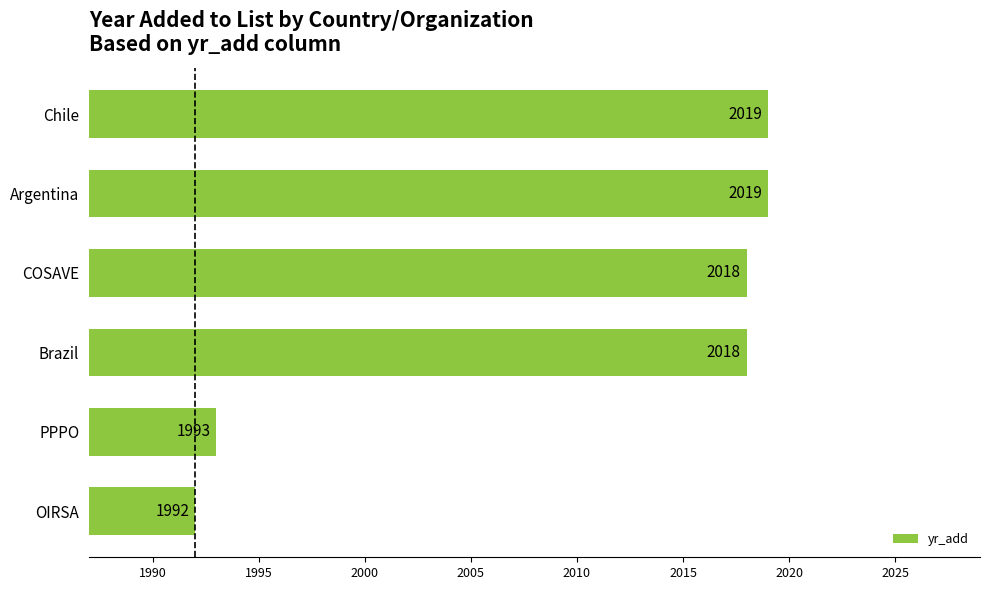

What is the smallest value displayed?

1992